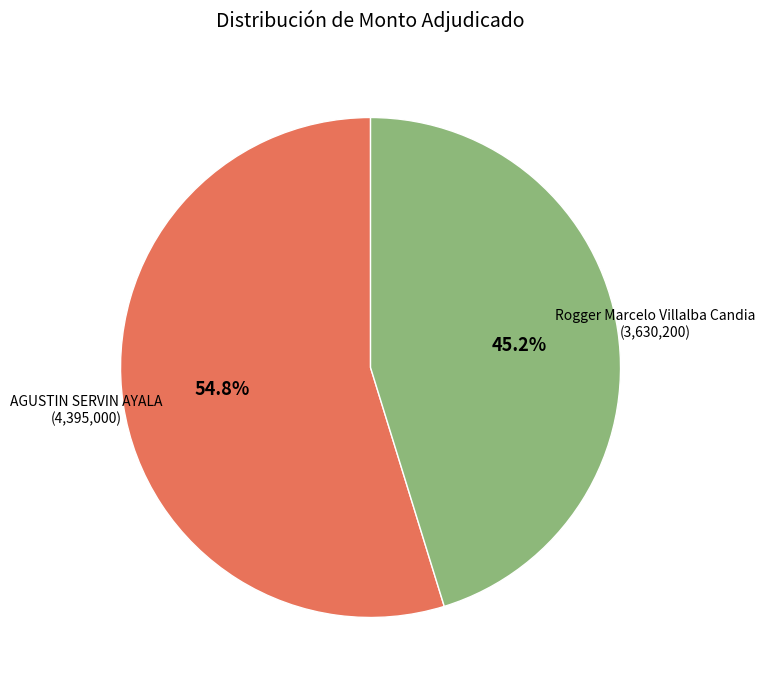

Which has a higher value, Rogger Marcelo Villalba Candia or AGUSTIN SERVIN AYALA?

AGUSTIN SERVIN AYALA